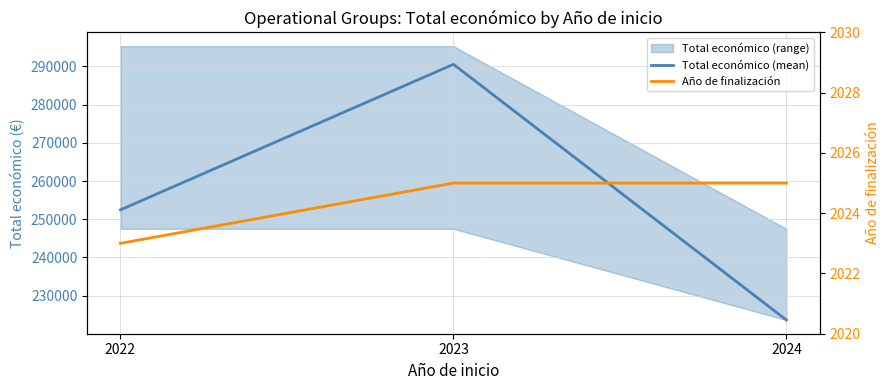

What is the difference between the maximum and minimum values in the Año de finalización series?

2